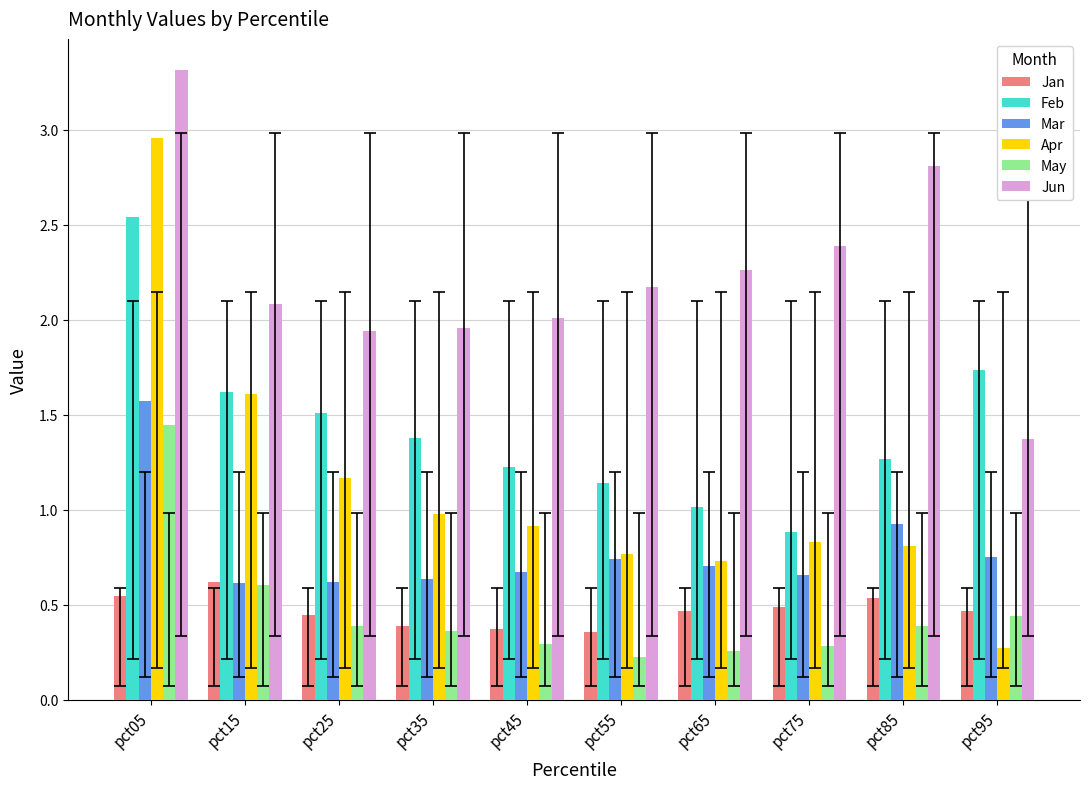

What is the total value across all series at pct15?

7.2